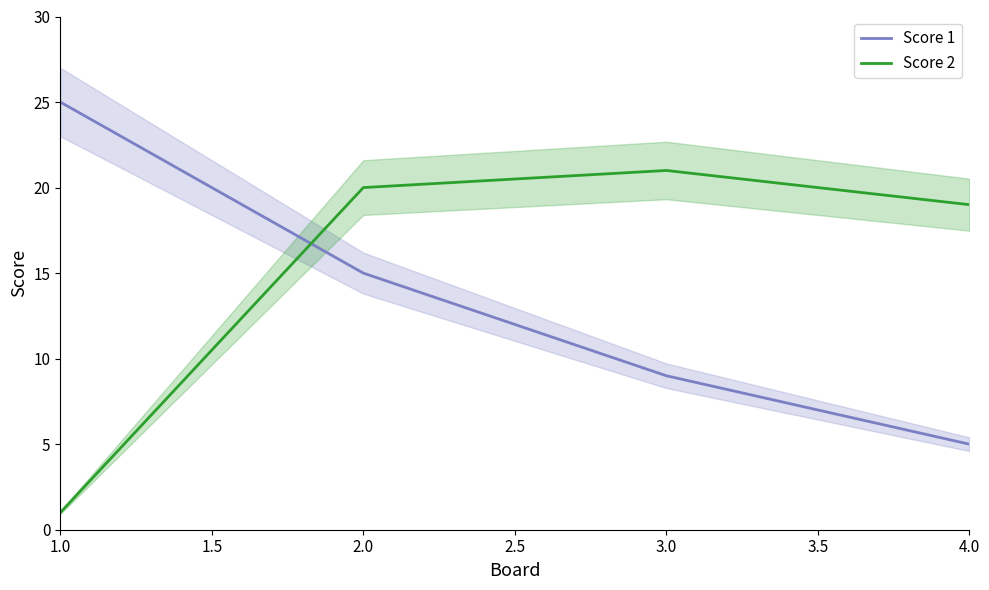

Which label corresponds to the smallest value in the chart?

1.0